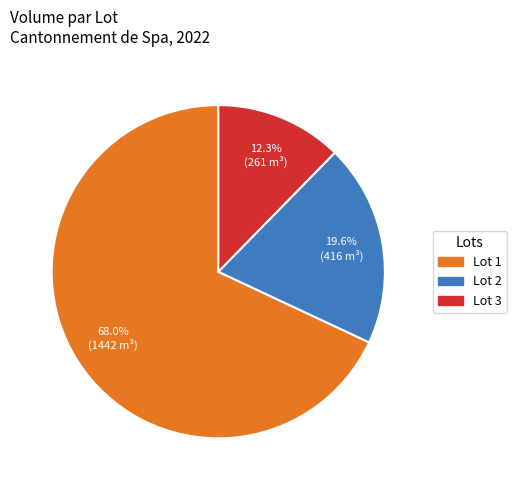

Rank the categories by value from lowest to highest.

Lot 3, Lot 2, Lot 1